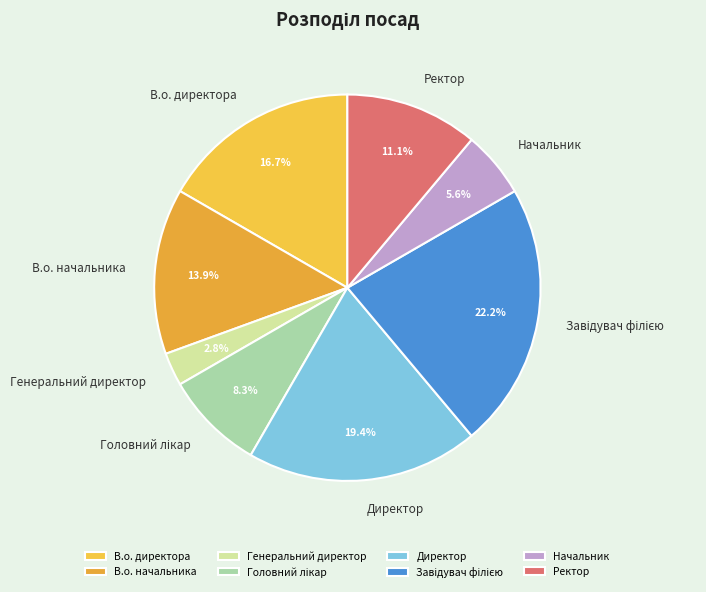

To the nearest percent, what is the combined percentage of Директор and В.о. начальника?

33%